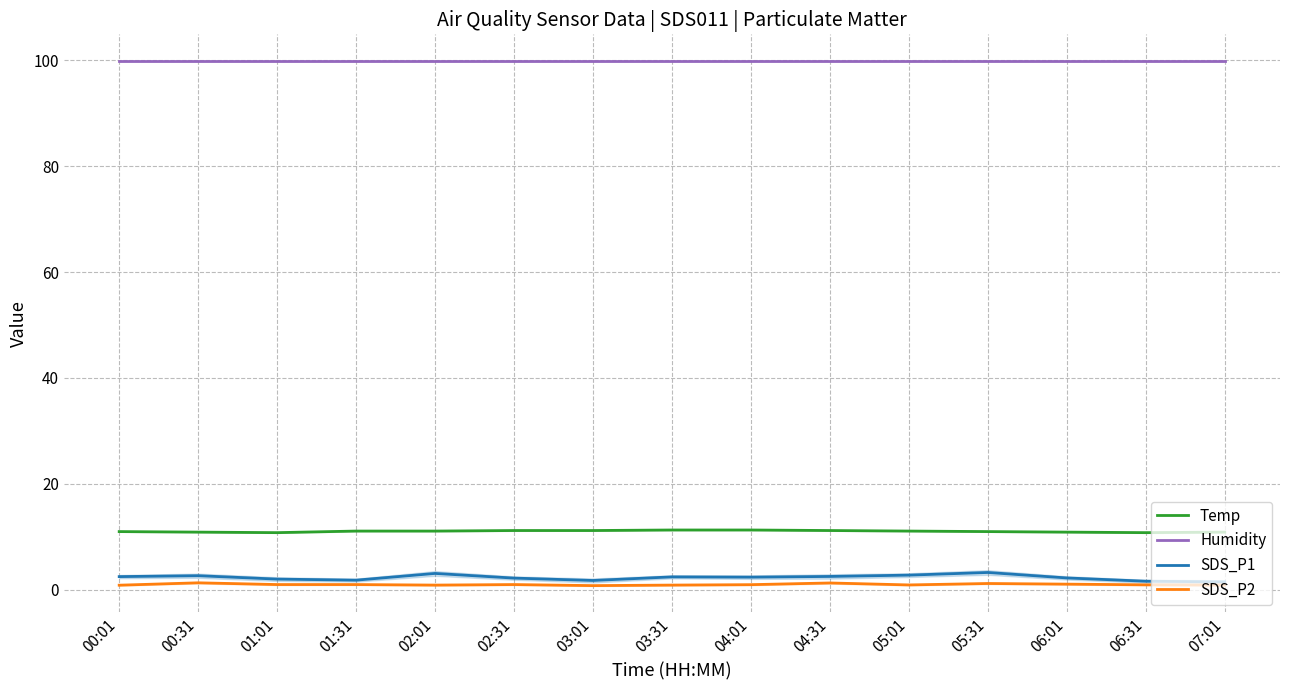

True or false: SDS_P1 and Temp intersect in this chart.

False